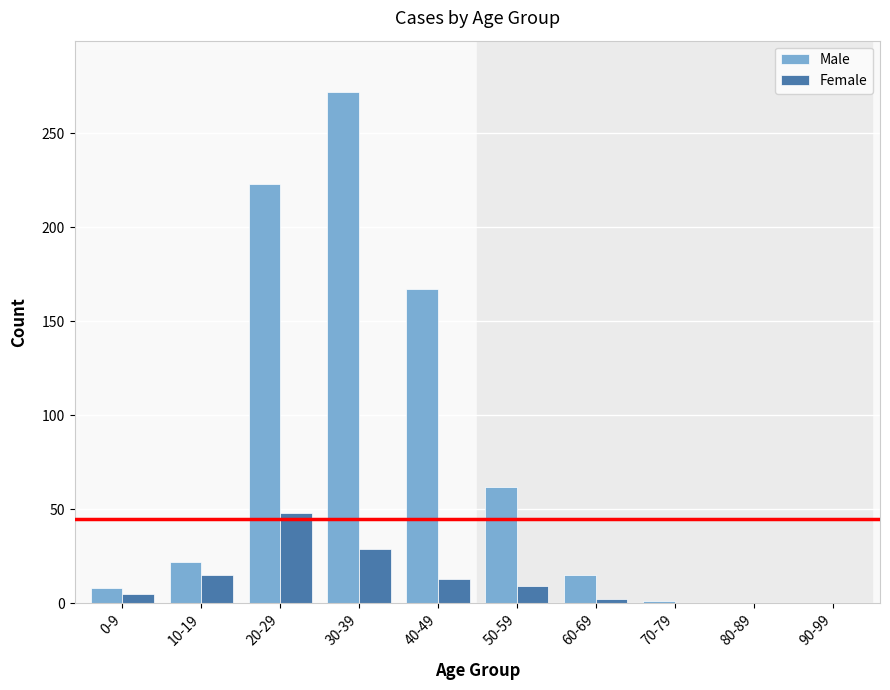

Is it true that Male equals 0 at 90-99?

True